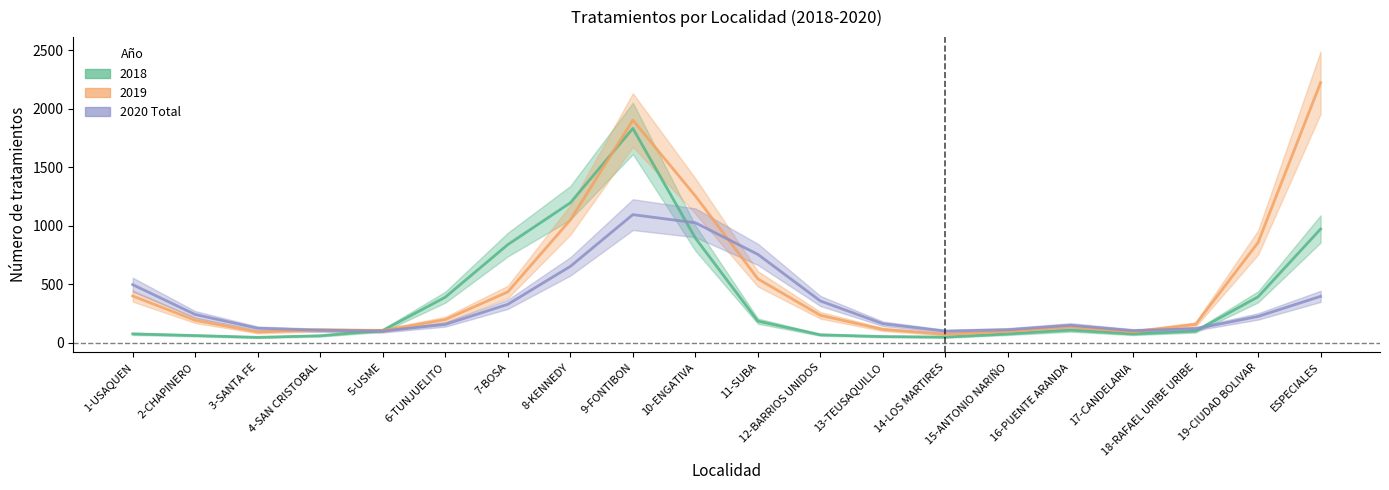

List the labels in order of value, smallest first.

14-LOS MARTIRES, 5-USME, 17-CANDELARIA, 4-SAN CRISTOBAL, 15-ANTONIO NARIÑO, 18-RAFAEL URIBE URIBE, 3-SANTA FE, 16-PUENTE ARANDA, 6-TUNJUELITO, 13-TEUSAQUILLO, 19-CIUDAD BOLIVAR, 2-CHAPINERO, 7-BOSA, 12-BARRIOS UNIDOS, ESPECIALES, 1-USAQUEN, 8-KENNEDY, 11-SUBA, 10-ENGATIVA, 9-FONTIBON